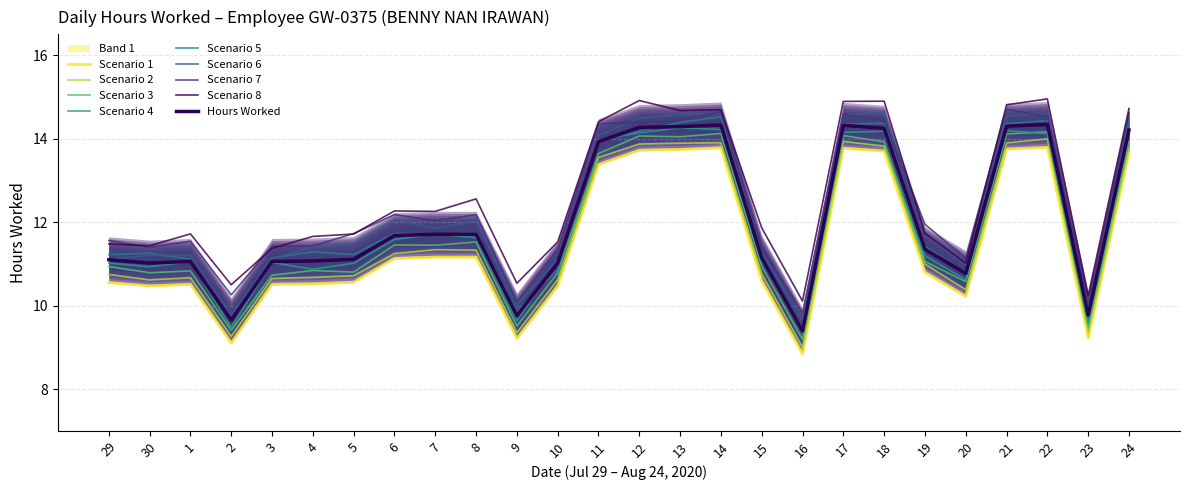

At which category does Hours Worked reach its first local peak?

1